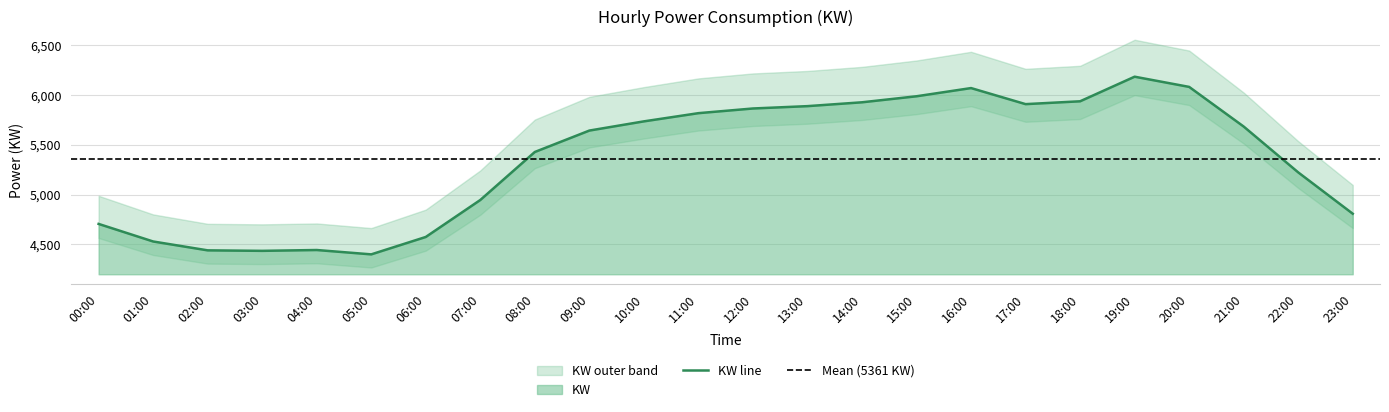

What is the maximum value shown in the chart?

6184.1